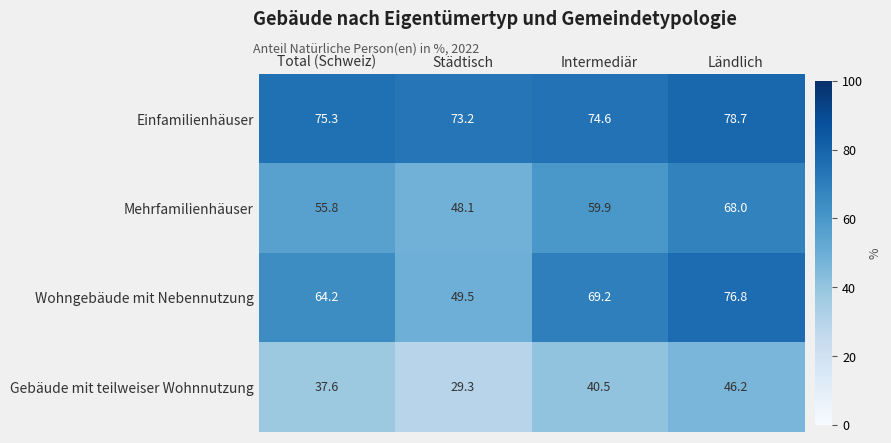

Reading left to right, list all the values displayed in this chart.

Einfamilienhäuser: Total (Schweiz)=75.3	Städtisch=73.2	Intermediär=74.6	Ländlich=78.7
Mehrfamilienhäuser: Total (Schweiz)=55.8	Städtisch=48.1	Intermediär=59.9	Ländlich=68.0
Wohngebäude mit Nebennutzung: Total (Schweiz)=64.2	Städtisch=49.5	Intermediär=69.2	Ländlich=76.8
Gebäude mit teilweiser Wohnnutzung: Total (Schweiz)=37.6	Städtisch=29.3	Intermediär=40.5	Ländlich=46.2